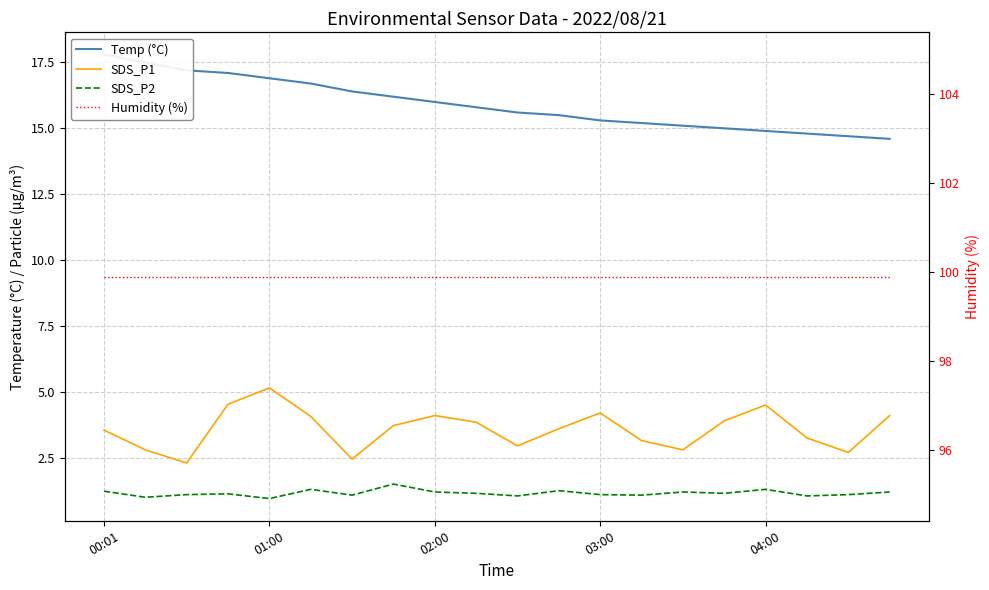

True or false: Humidity (%) and SDS_P1 cross at least once.

False